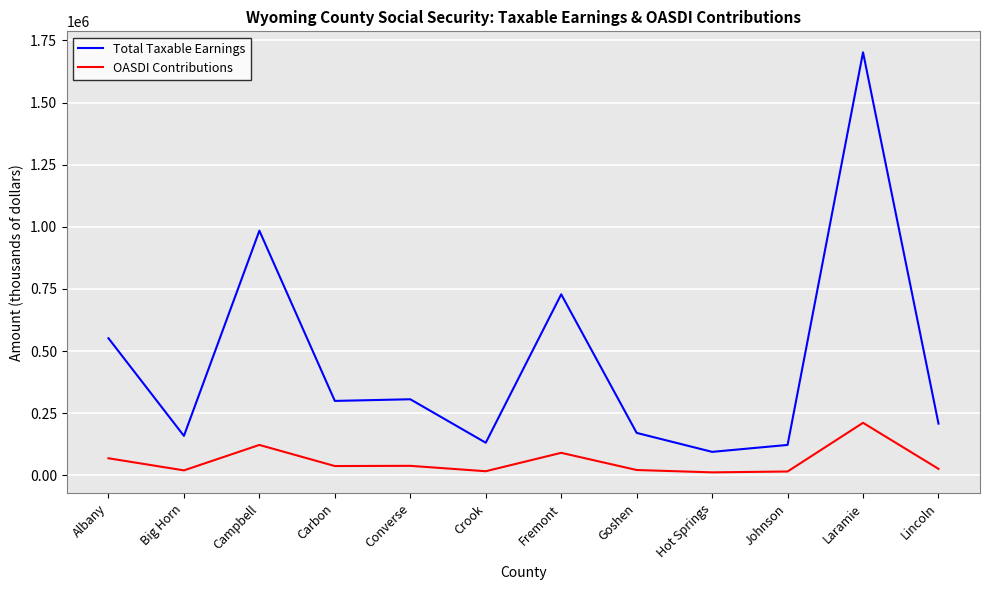

True or false: Total Taxable Earnings and OASDI Contributions intersect in this chart.

False